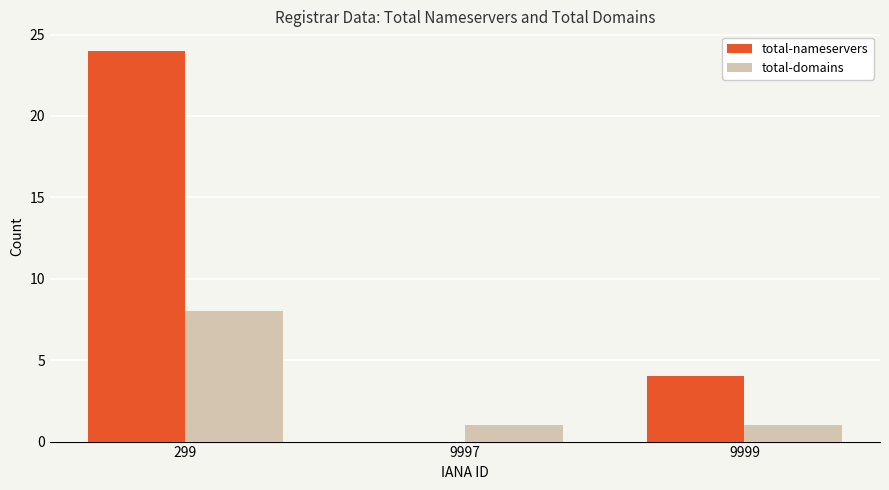

What is the approximate value of total-nameservers at 299?

24